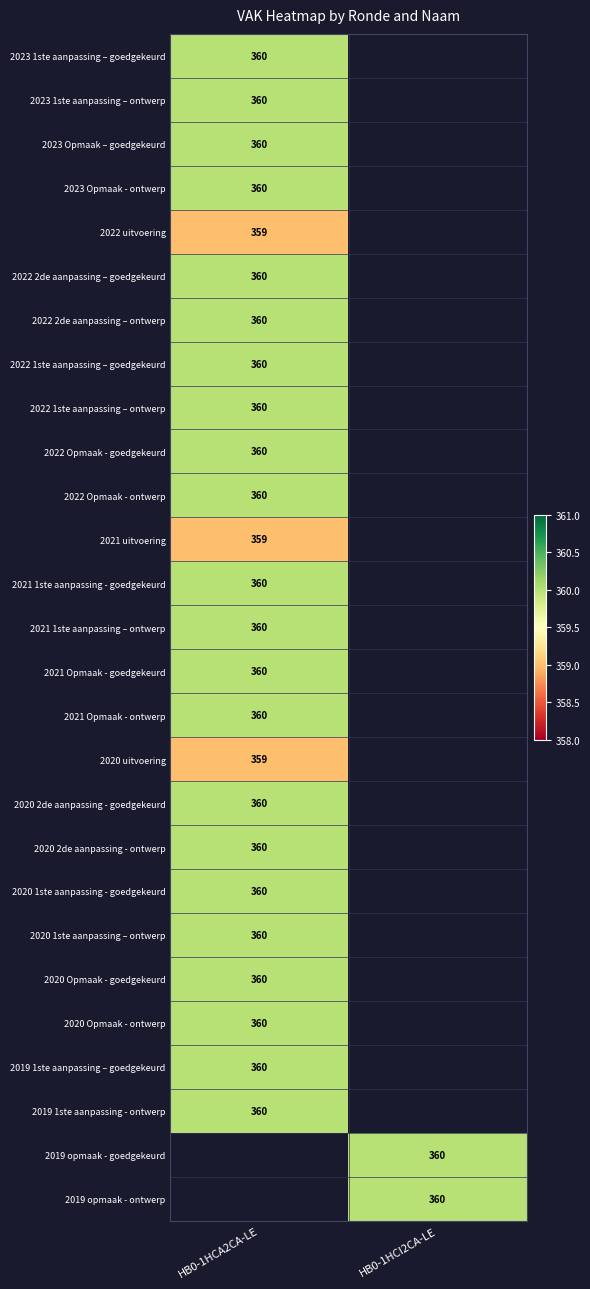

The 2021 1ste aanpassing – ontwerp series shows 360 at HB0-1HCA2CA-LE. True or false?

True